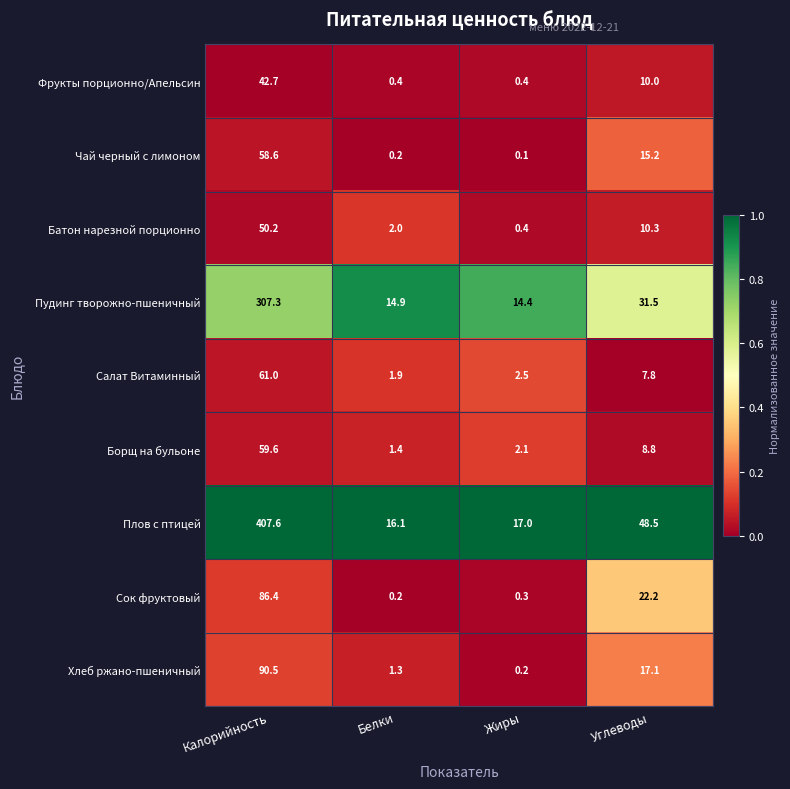

At which category is the sum across all series the highest?

Калорийность